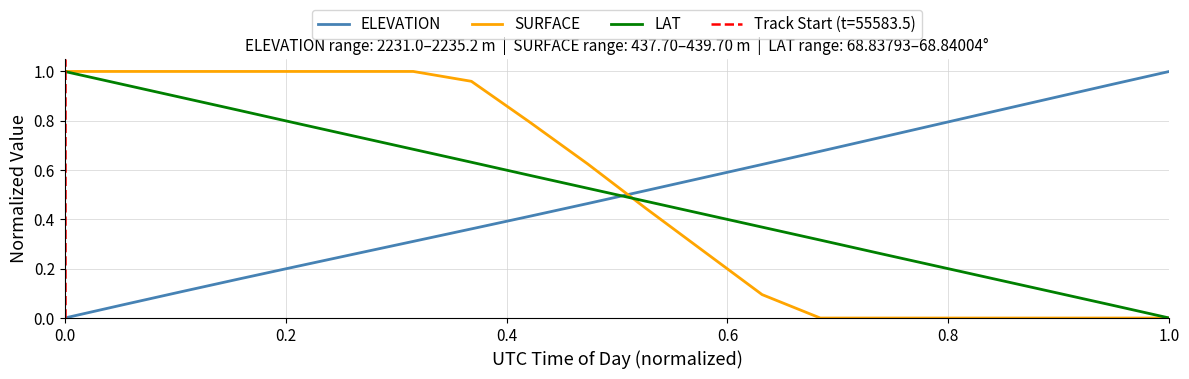

How many intersections are there between SURFACE and ELEVATION?

1